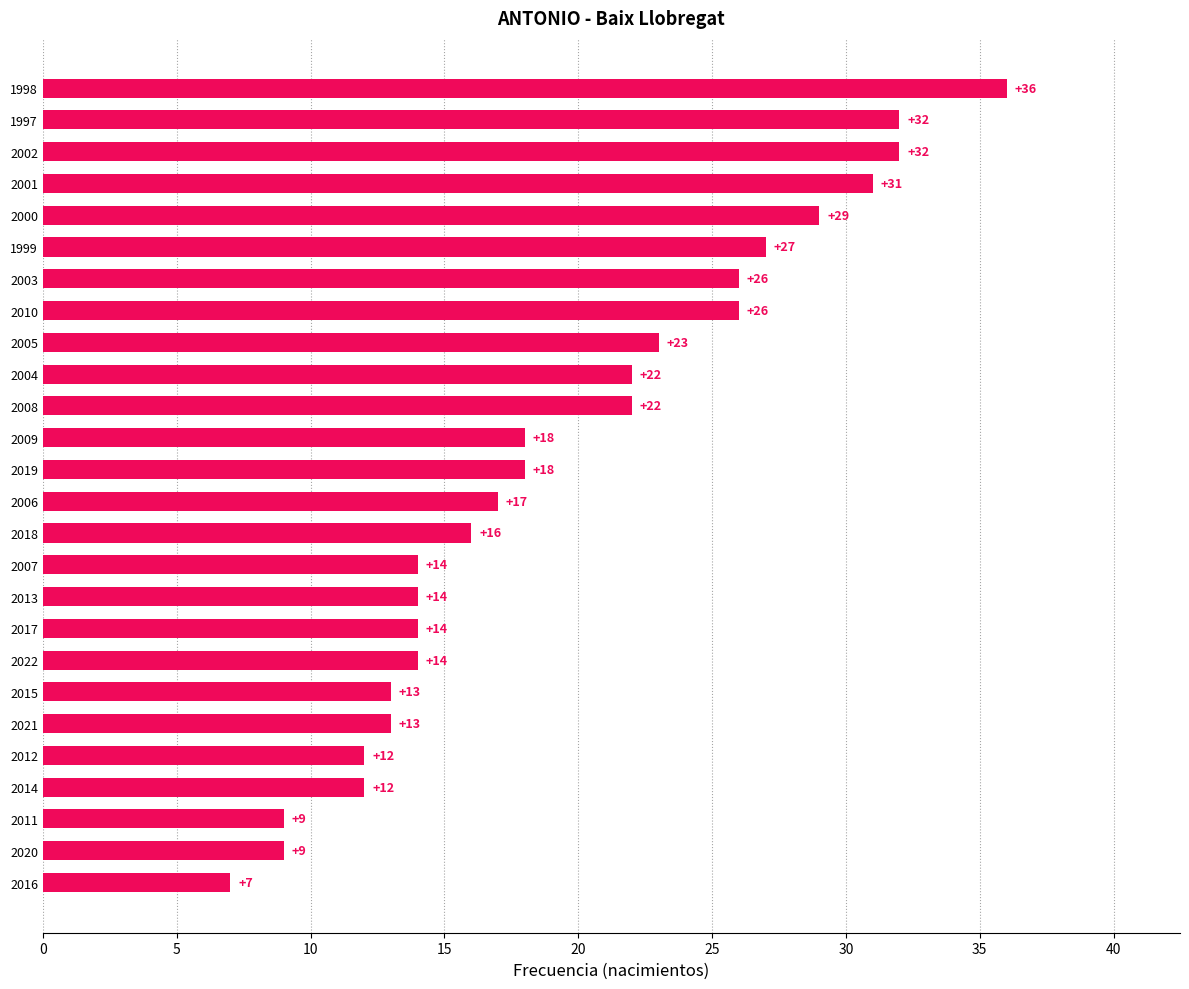

Which has a higher value, 2010 or 1998?

1998